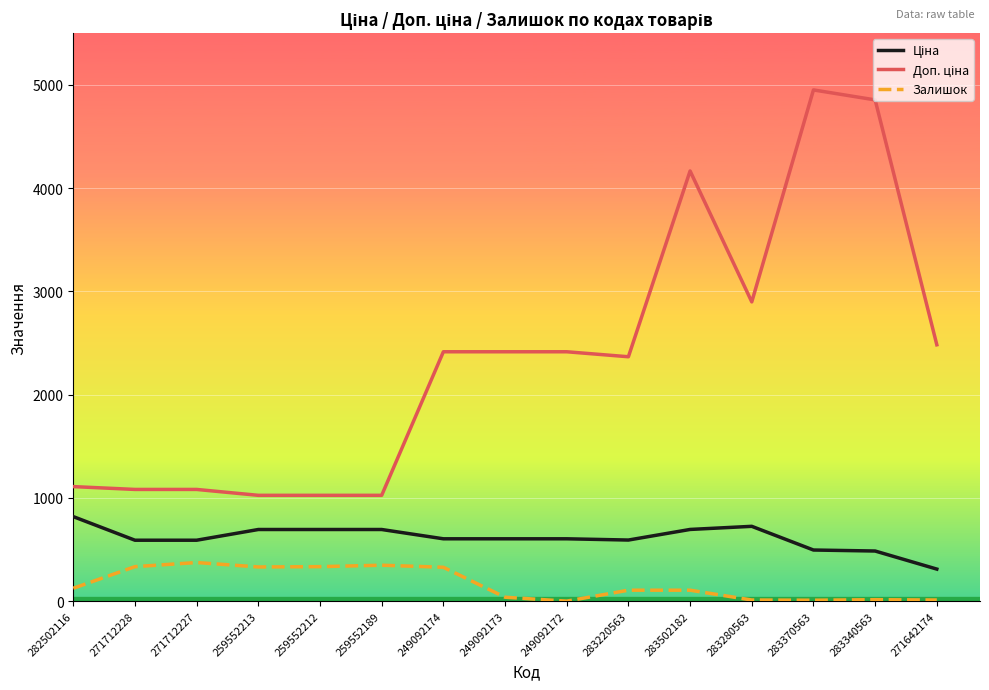

Read the Залишок value at 259552189.

348.0